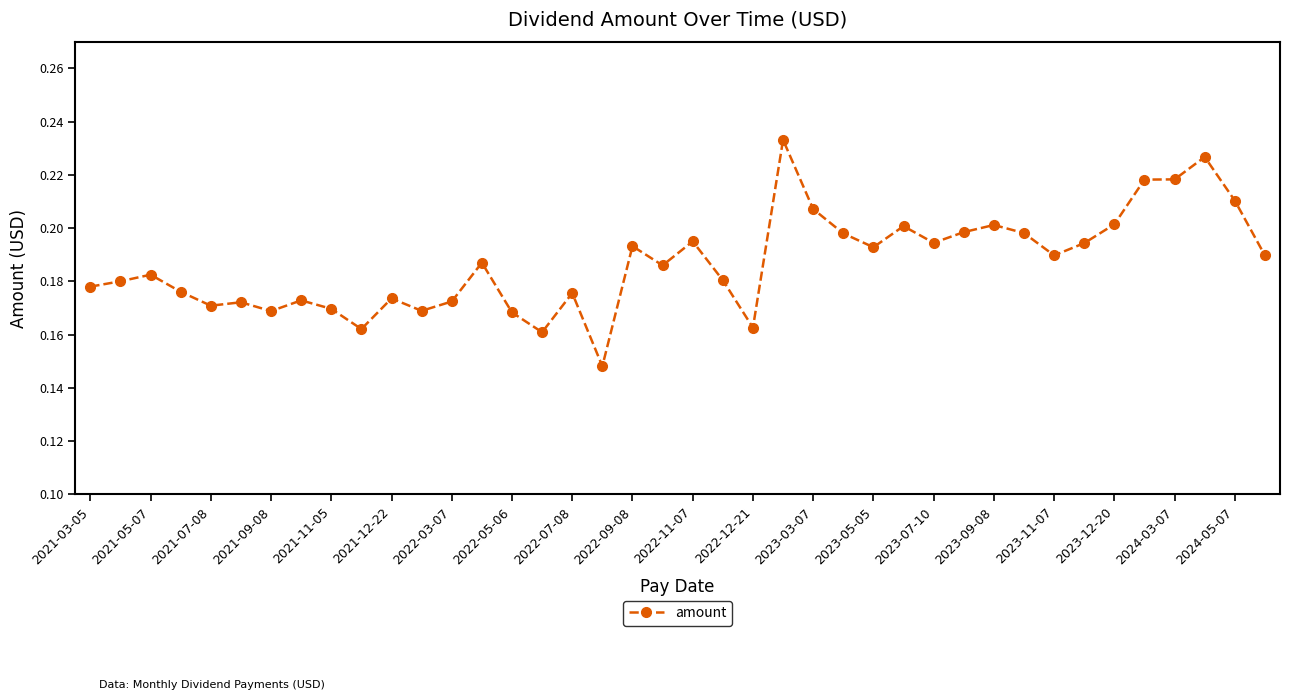

What is the sum of all values?

7.5